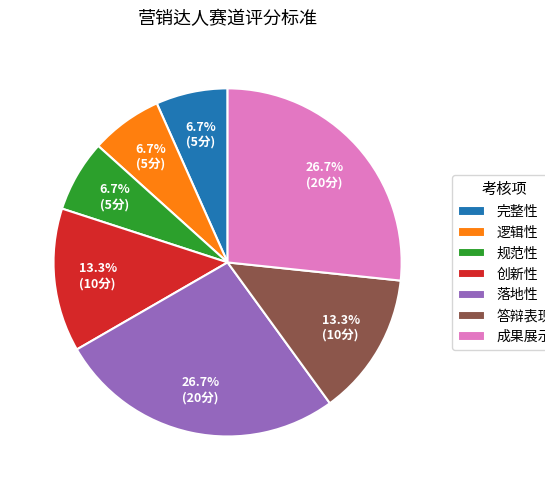

Does 创新性 account for over 50% of the chart?

No